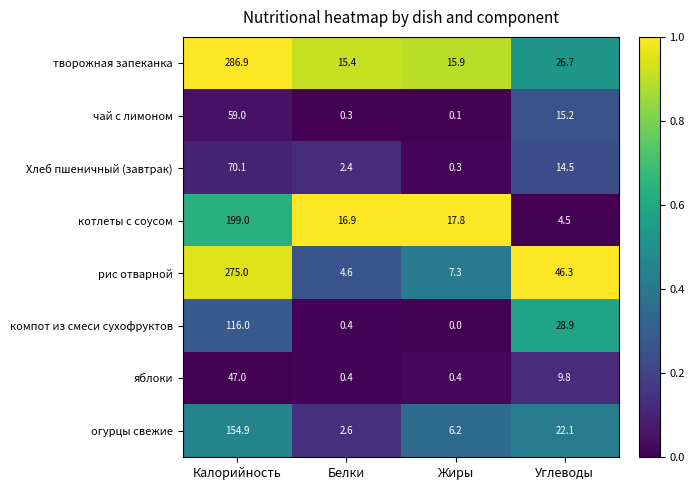

Between Белки and Углеводы, which series saw the biggest shift?

рис отварной